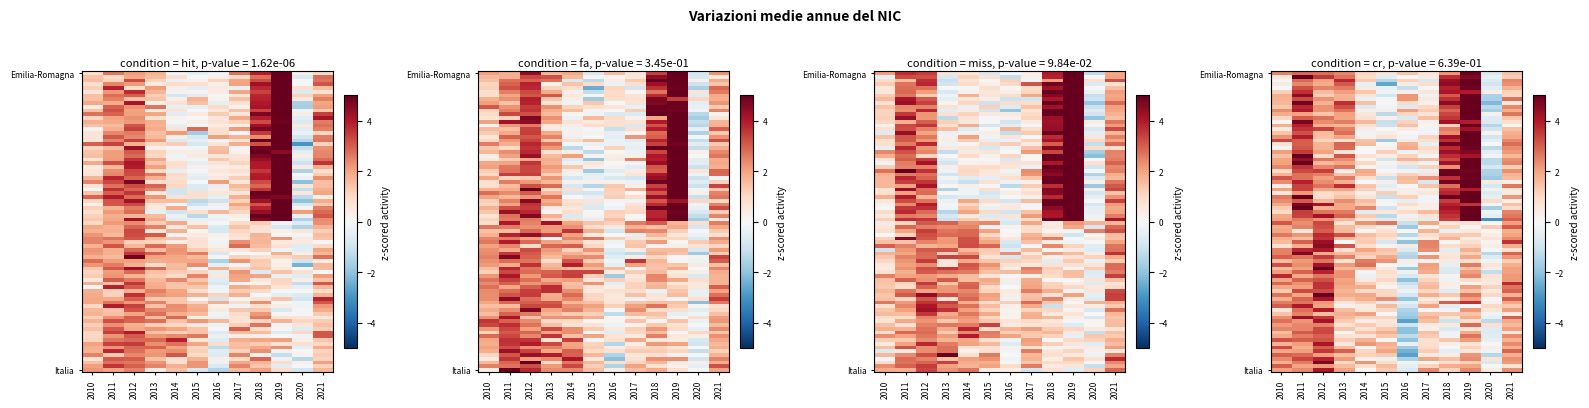

The chart shows a value of 1.1 at 2018. True or false?

False